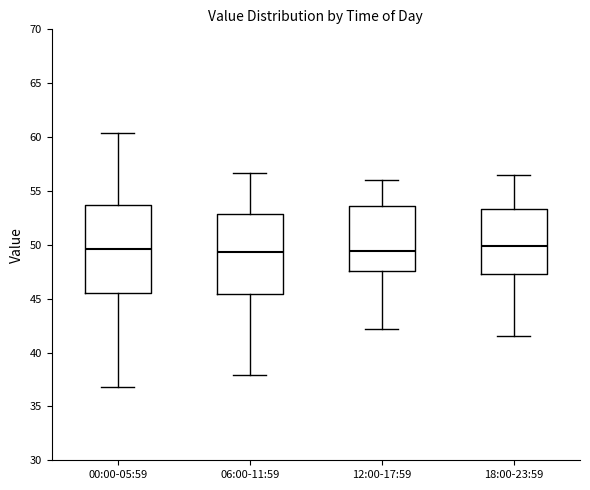

Where does the lower whisker of the box for 00:00-05:59 end on the y-axis? The values are not printed on the chart, so give them approximately, as read against the axis.

37.0